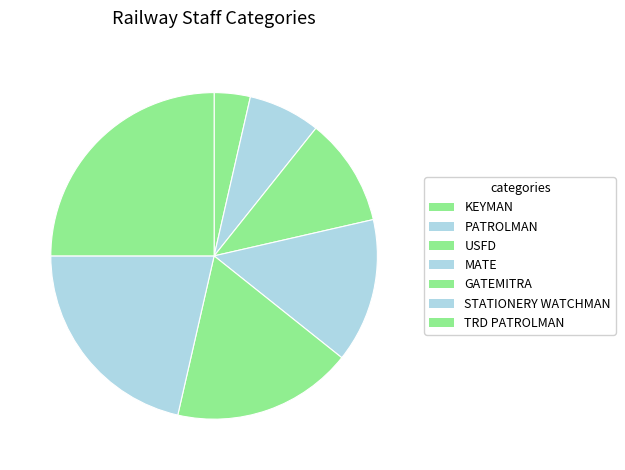

True or false: PATROLMAN accounts for 22% of the total.

False